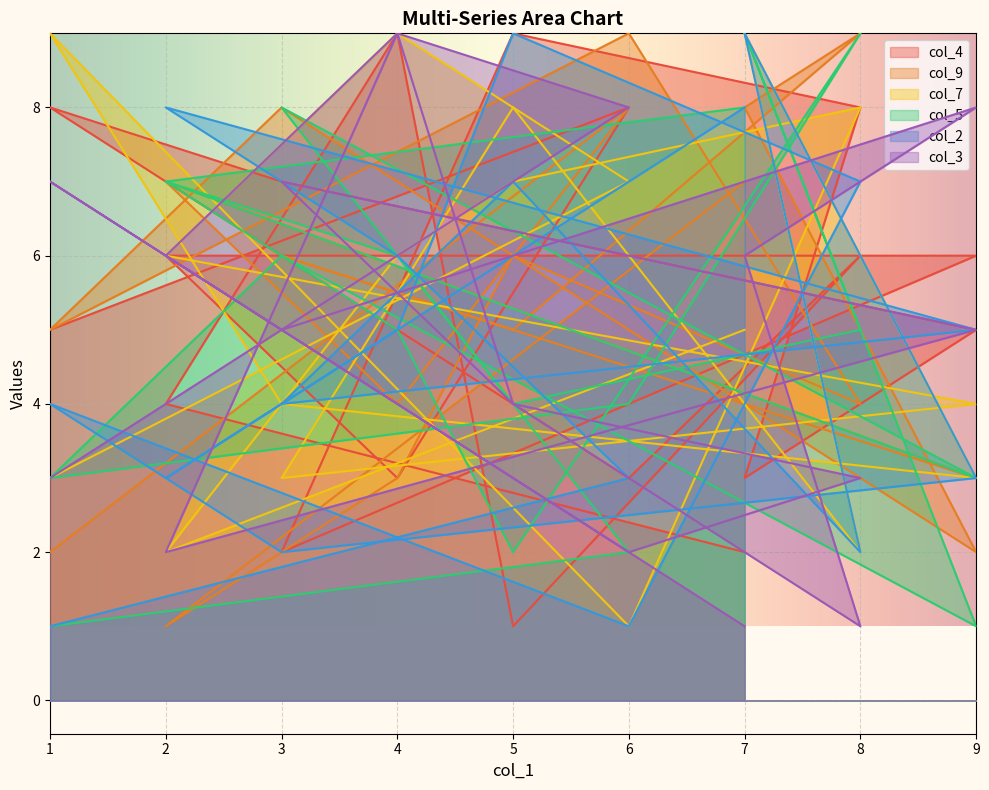

Reading left to right, list all the values displayed in this chart.

col_4: 1=5	6=8	4=3	2=6	9=6	3=2	5=9	8=8	7=3	9=5	3=7	1=8	6=3	8=6	5=1	4=9	2=4	7=2
col_9: 1=2	6=8	4=4	2=7	9=3	3=6	5=5	8=9	7=8	9=2	3=8	1=5	6=9	8=4	5=6	4=3	2=1	7=7
col_7: 1=3	6=7	4=9	2=6	9=4	3=3	5=8	8=2	7=9	9=3	3=4	1=9	6=1	8=8	5=7	4=6	2=2	7=5
col_5: 1=1	6=2	4=6	2=7	9=3	3=8	5=4	8=5	7=9	9=1	3=6	1=3	6=4	8=9	5=2	4=5	2=7	7=8
col_2: 1=1	6=3	4=6	2=8	9=5	3=4	5=7	8=2	7=9	9=3	3=2	1=4	6=1	8=7	5=9	4=5	2=3	7=8
col_3: 1=3	6=8	4=9	2=2	9=5	3=7	5=4	8=1	7=6	9=8	3=5	1=7	6=2	8=3	5=4	4=9	2=6	7=1